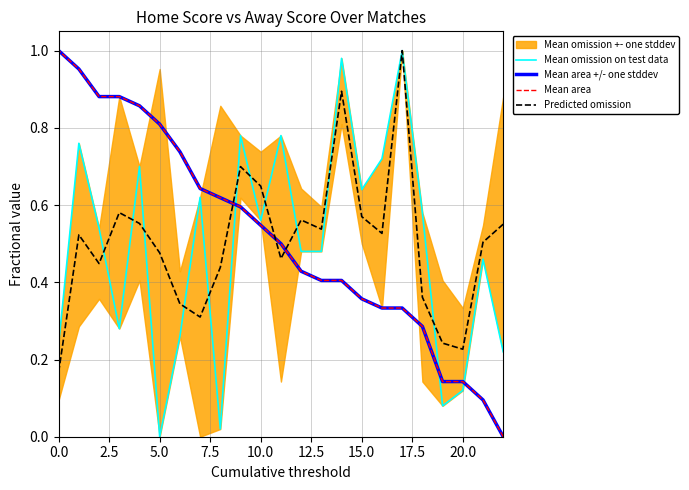

What is the highest value of the Predicted omission series?

1.0